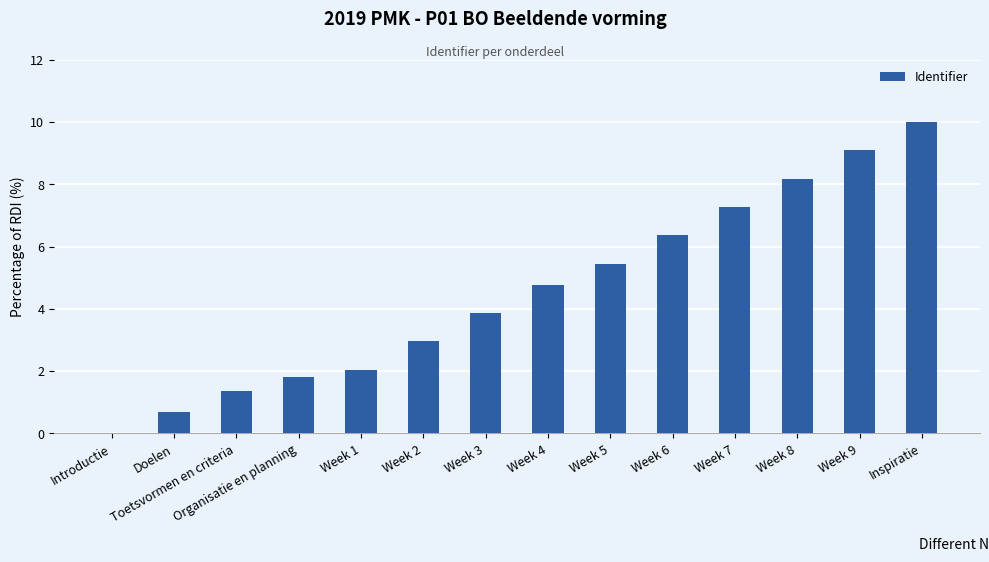

What is the sum of the values at Week 9 and Toetsvormen en criteria?

10.5